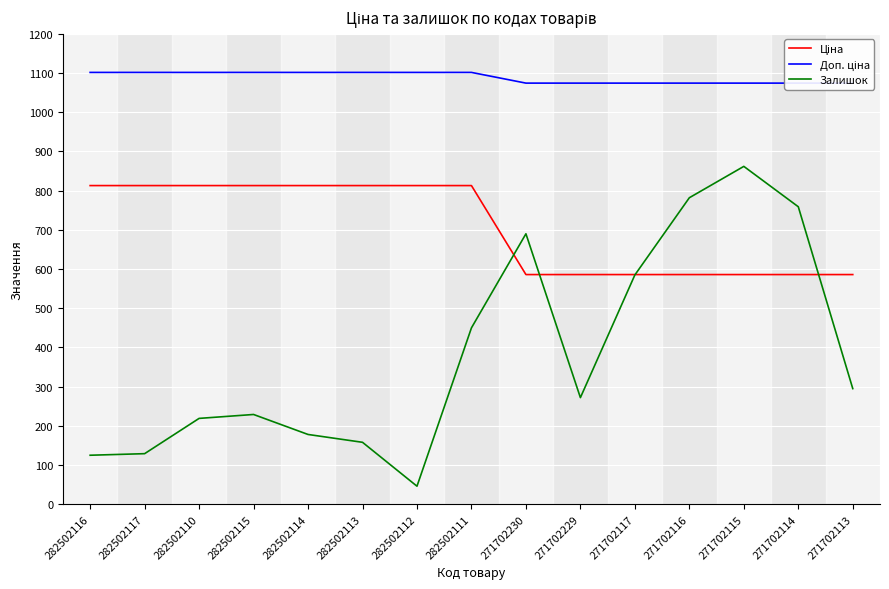

What is the label of the 8th point from the right?

282502111